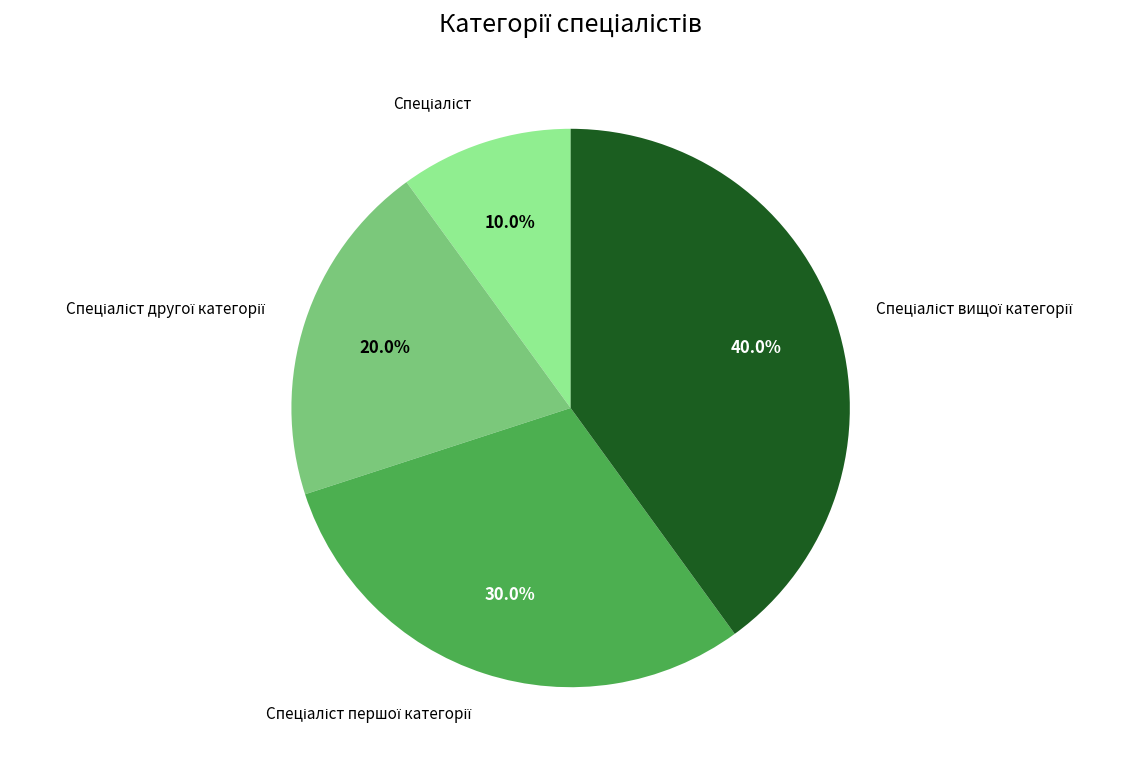

Is there any slice that represents more than half of the pie?

No